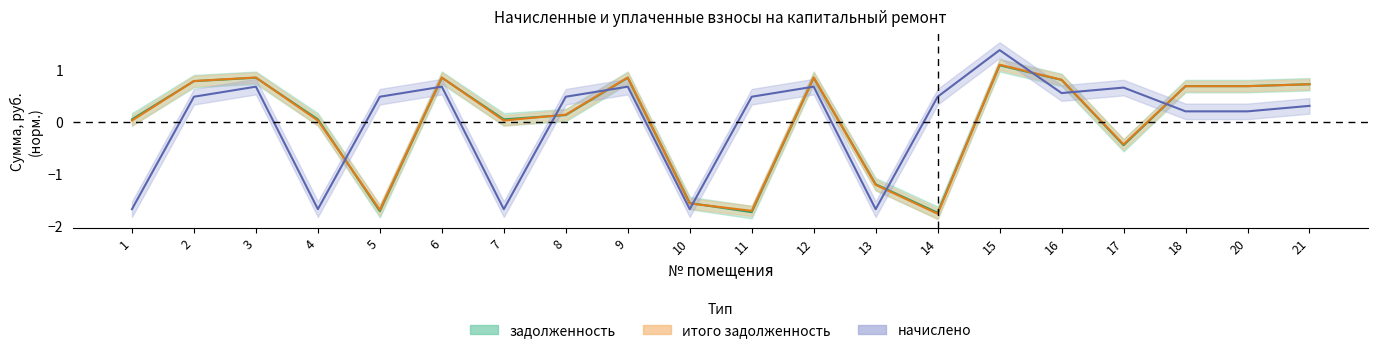

Does the chart have visible grid lines?

No